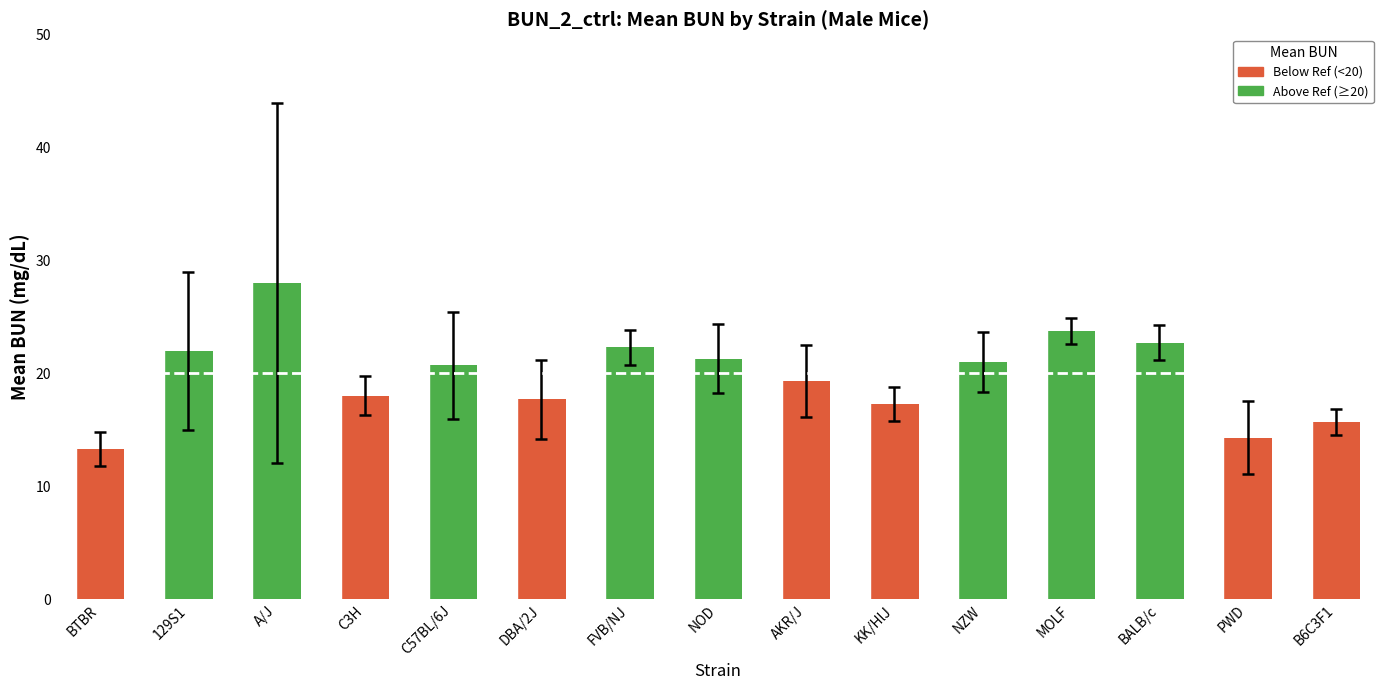

Which category has the lowest value across all series?

BTBR